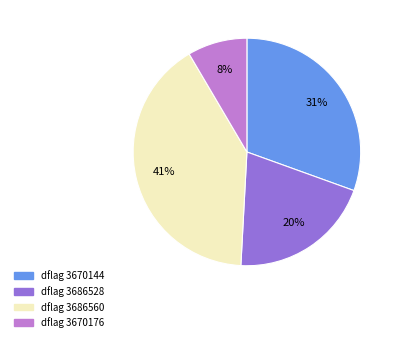

To the nearest percent, what is the average slice percentage?

25%